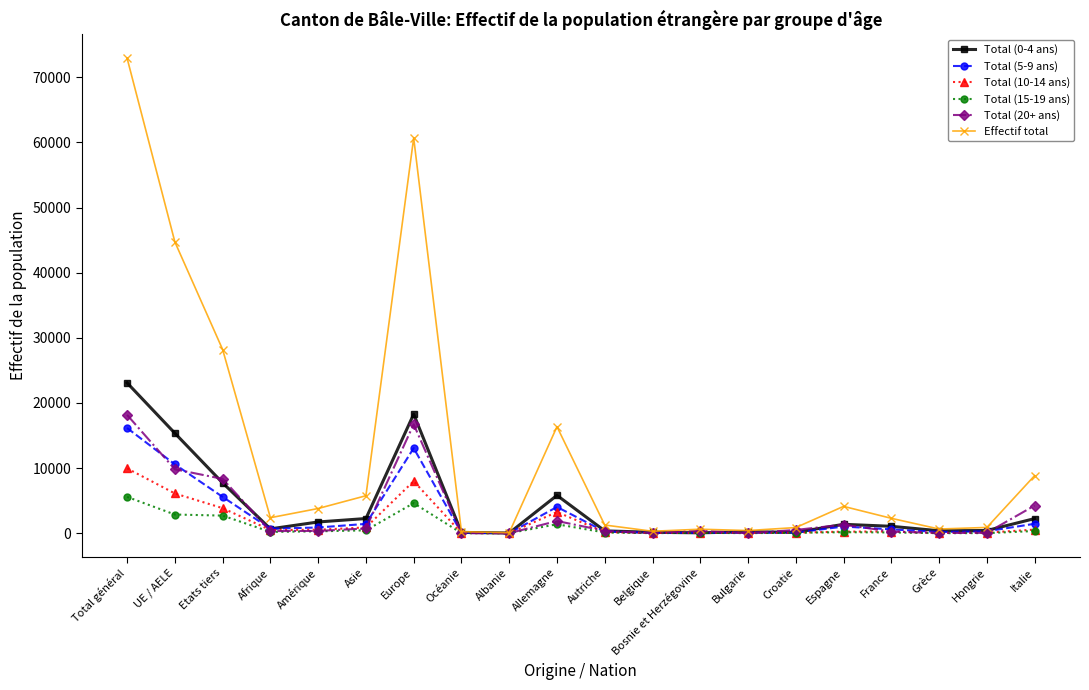

Where does the Total (0-4 ans) series first go above 1063?

Total général